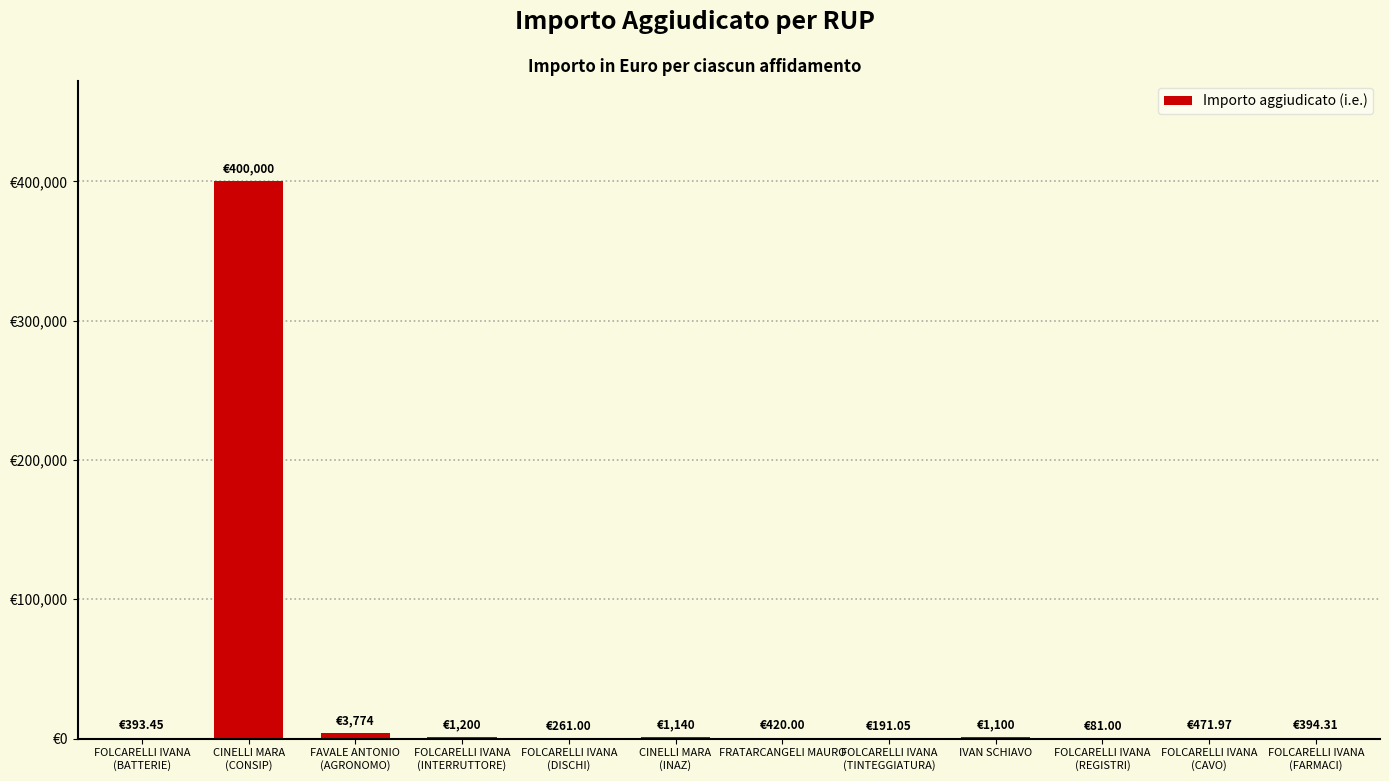

Reading left to right, what are all the values shown in this chart?

393.4	400000.0	3774.0	1200.0	261.0	1140.1	420.0	191.1	1100.0	81.0	472.0	394.3